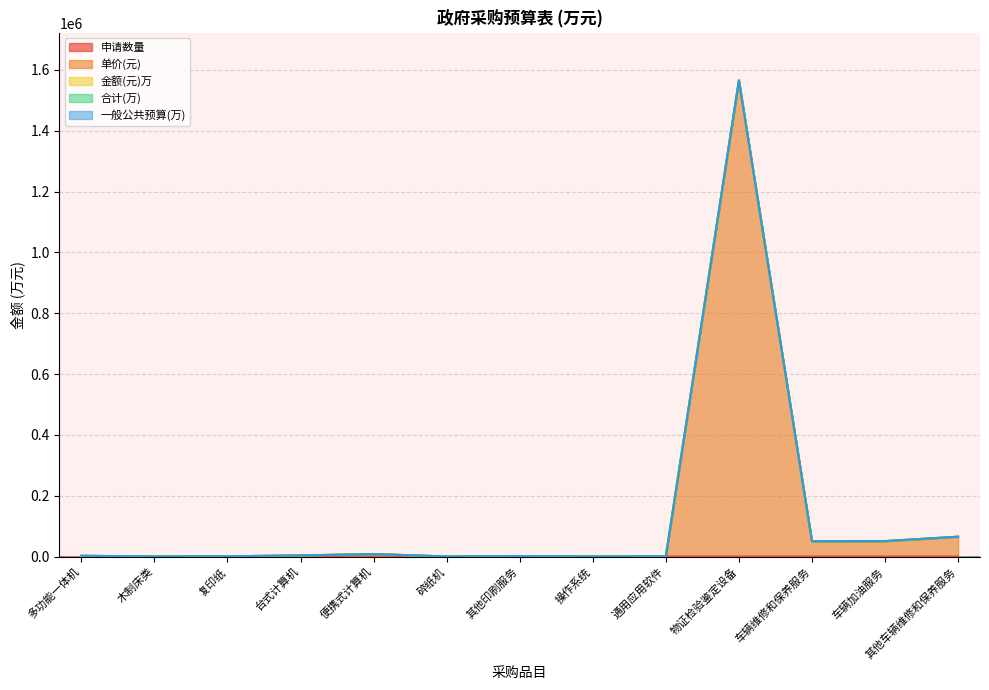

What position from the right is 通用应用软件?

5